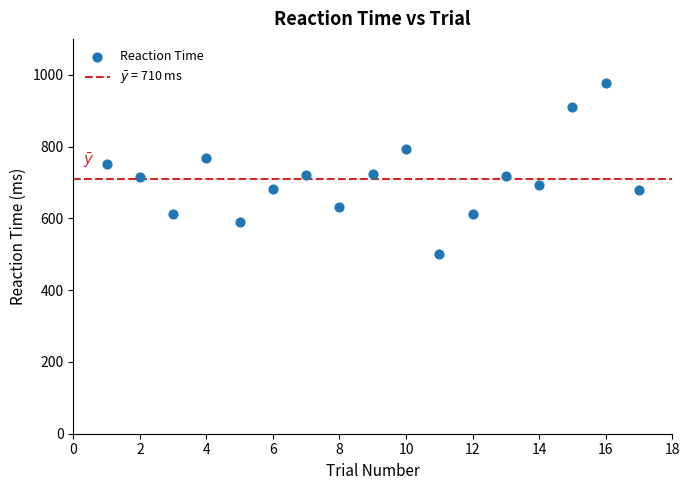

What is the range of Y values (max minus min)?

478